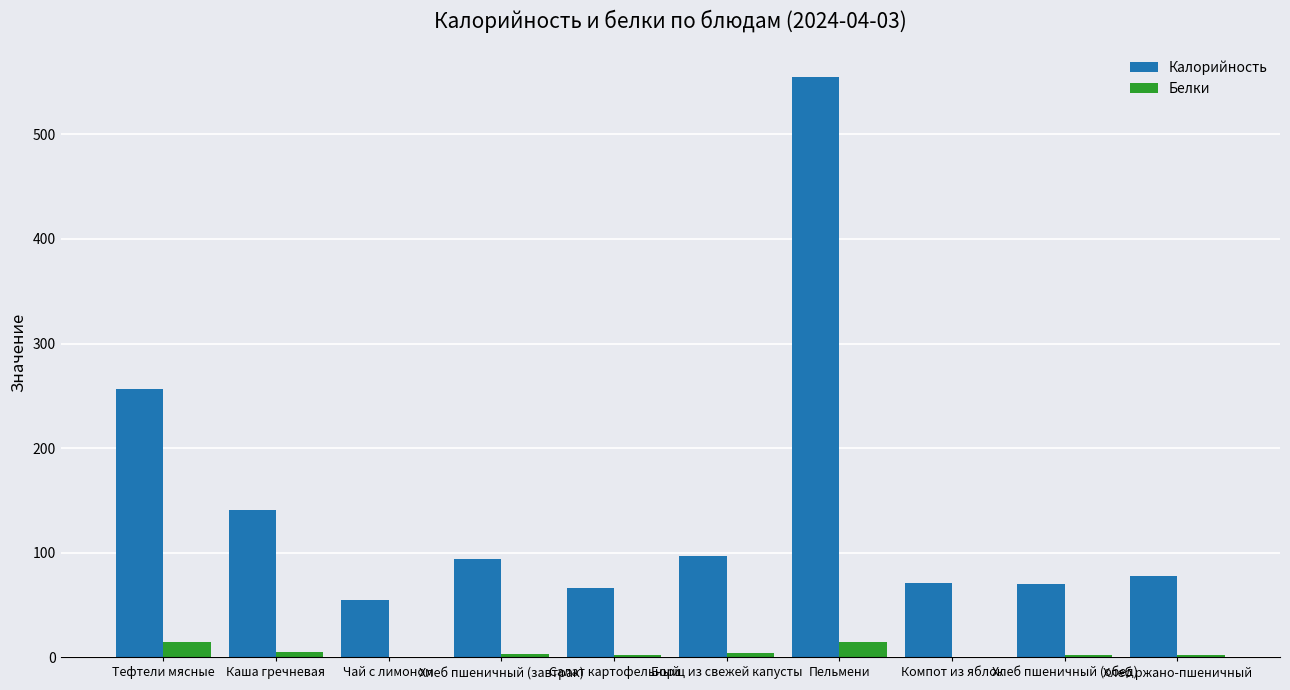

How many distinct data groups are displayed?

2